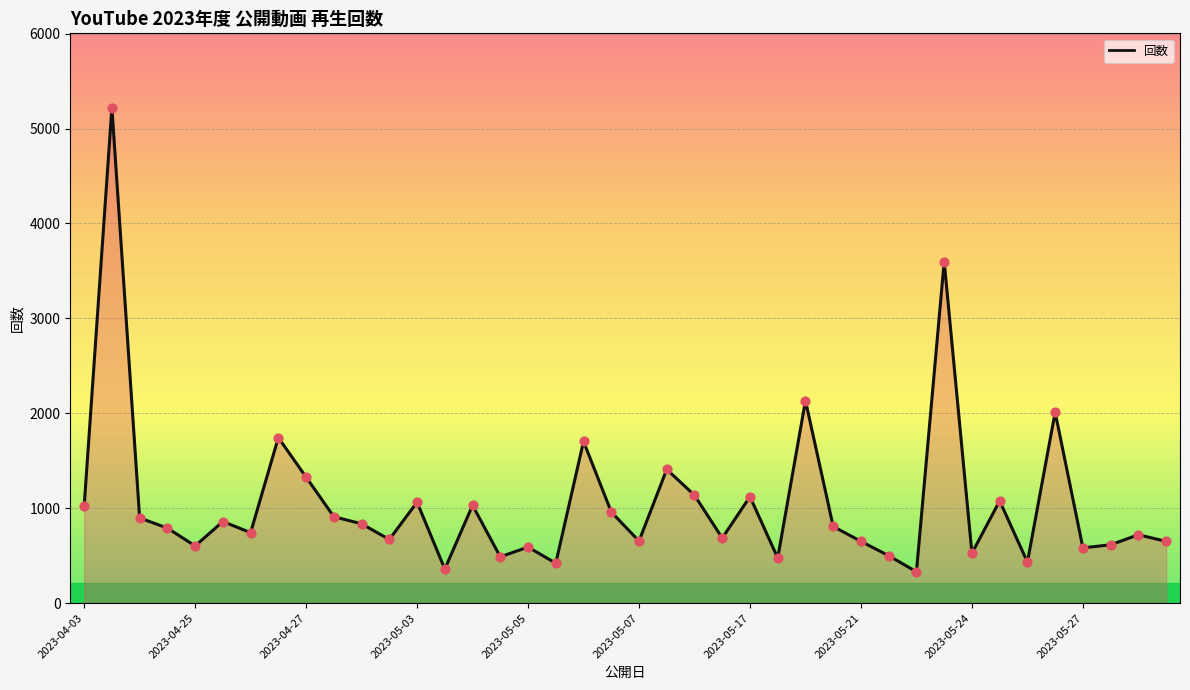

What is the difference between the maximum and minimum values?

4889